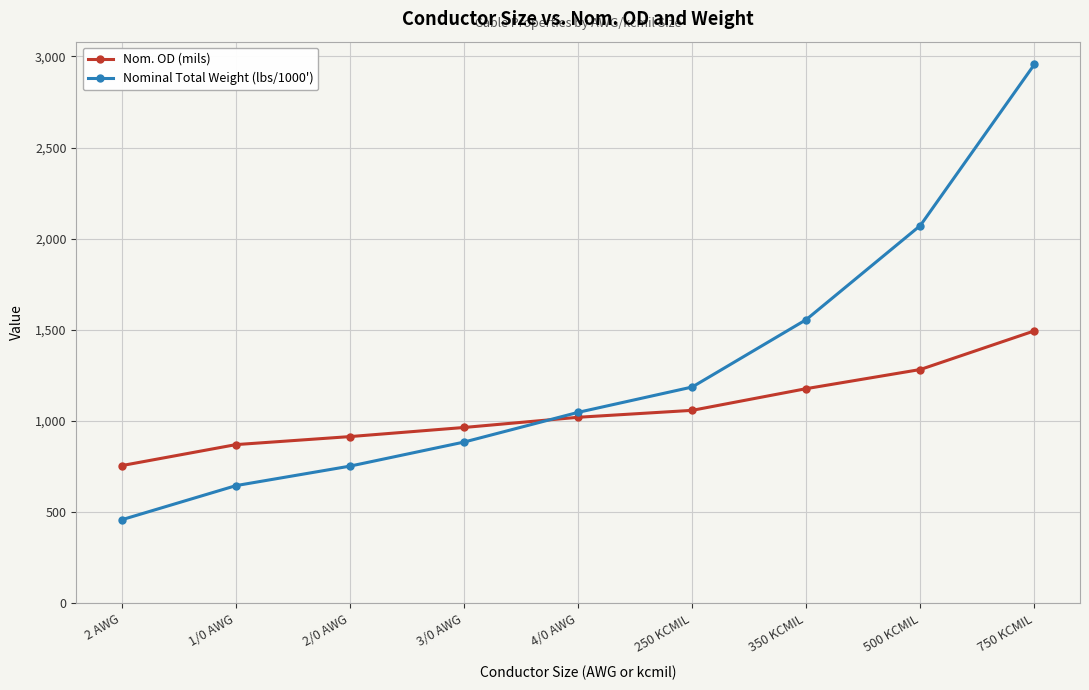

Which category has the highest value in the Nom. OD (mils) series?

750 KCMIL